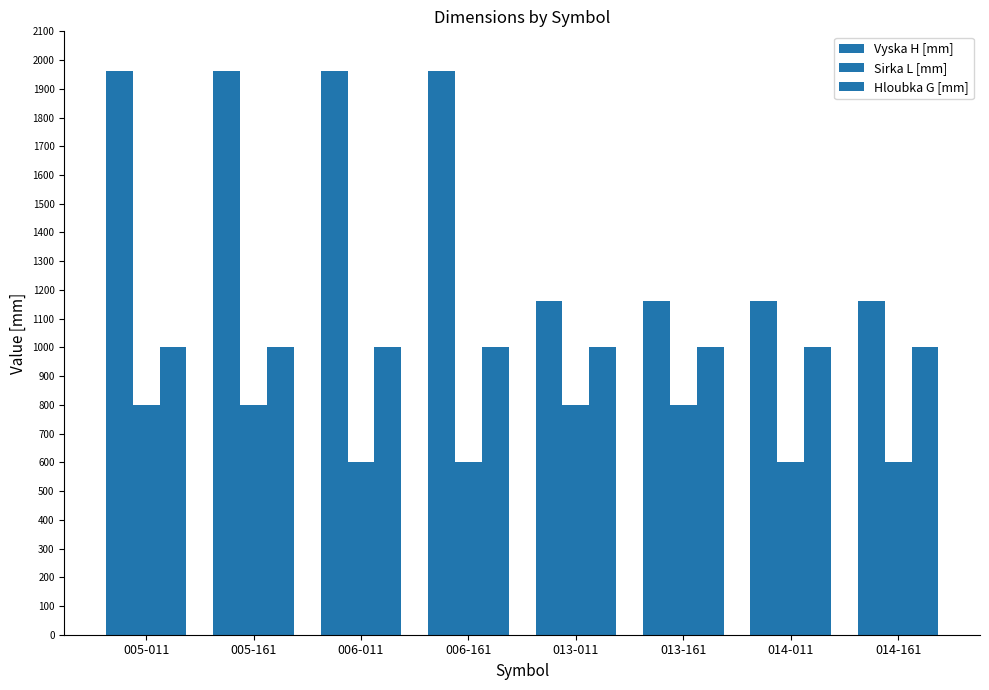

How many categories are shown in the chart?

8